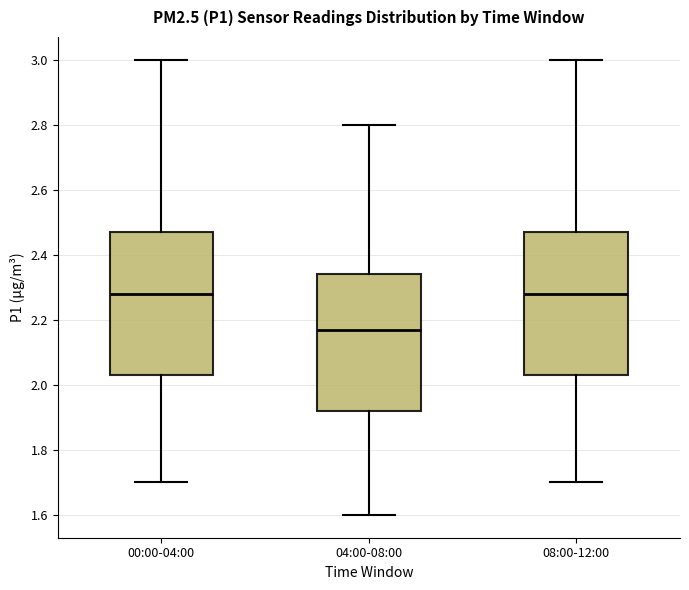

Which box's median line is the lowest?

04:00-08:00